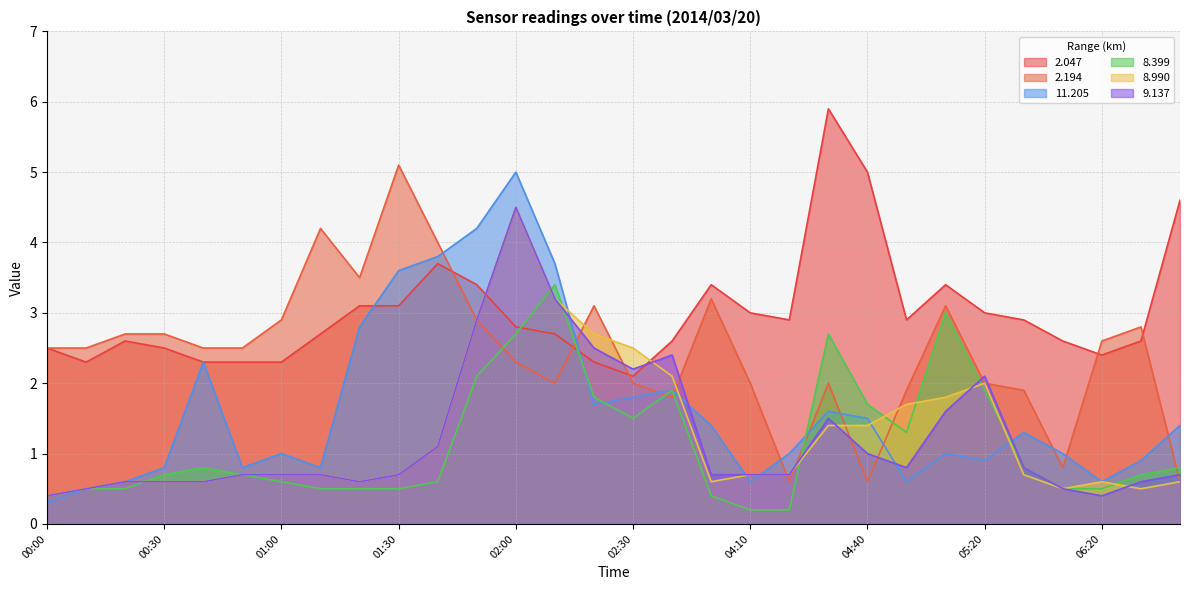

What is the value of the 9.137 point at the 2nd from the left?

0.5